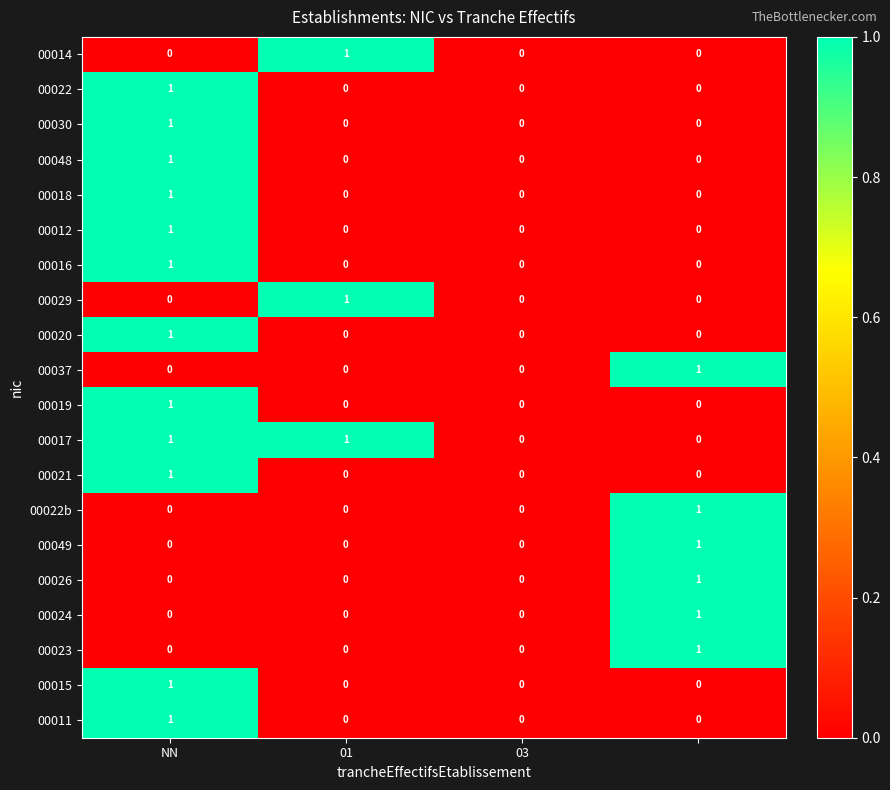

How many series are shown in this chart?

20